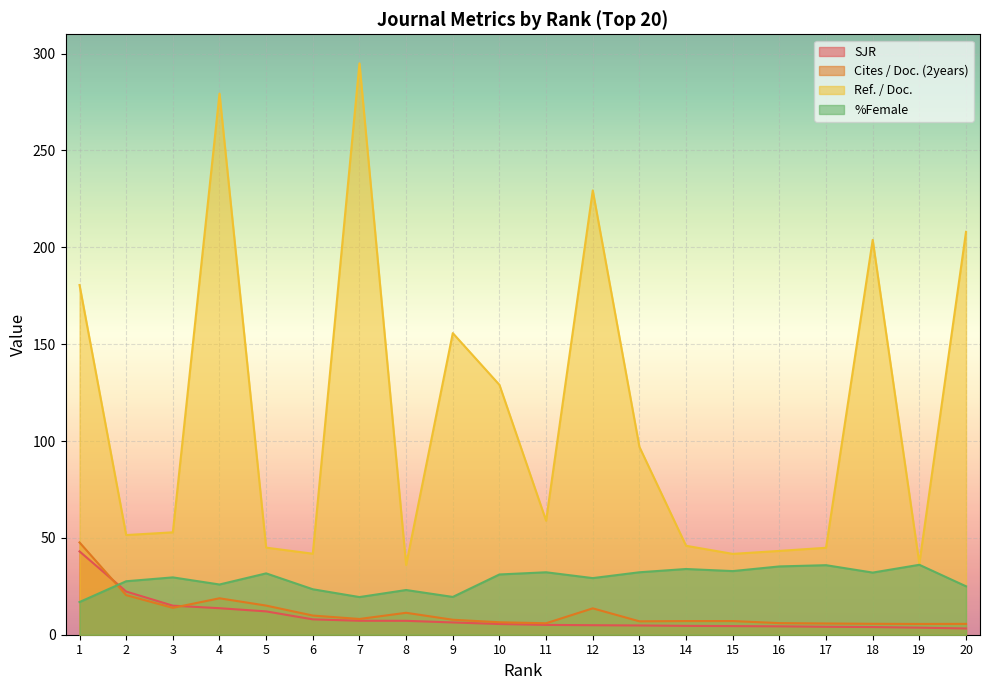

The %Female series shows 32.1 at 18. True or false?

True